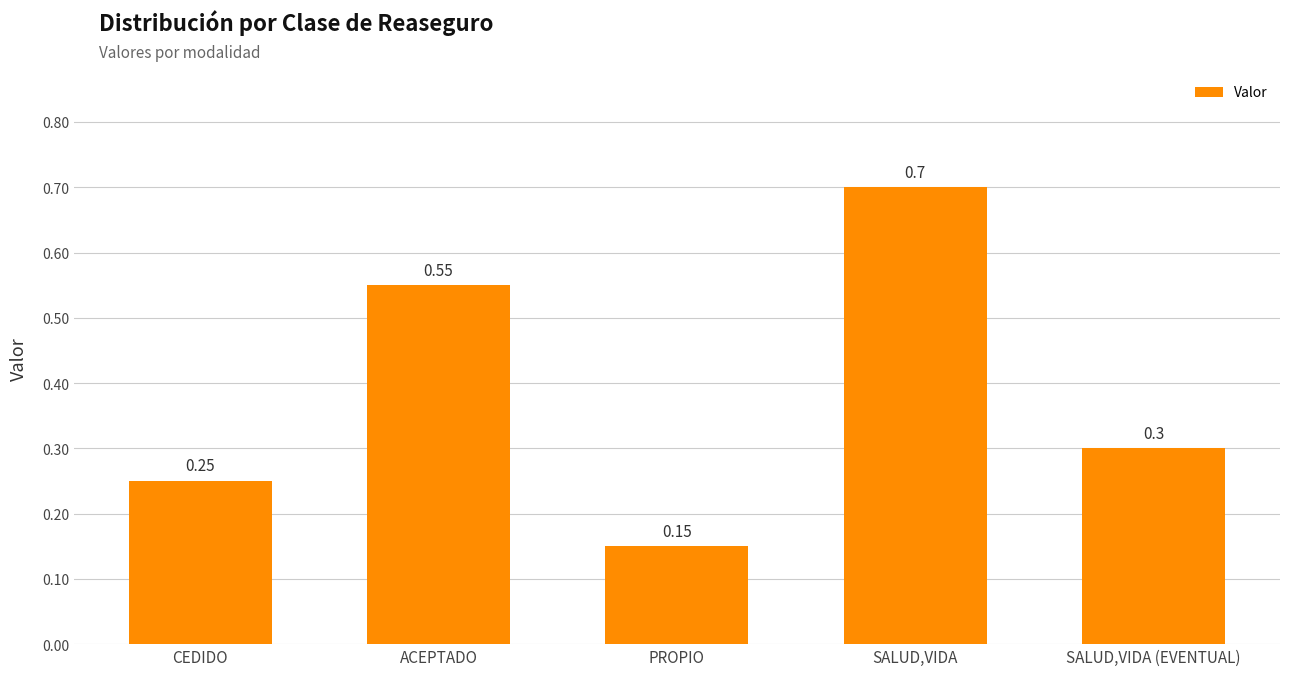

How many data points does each series have?

5